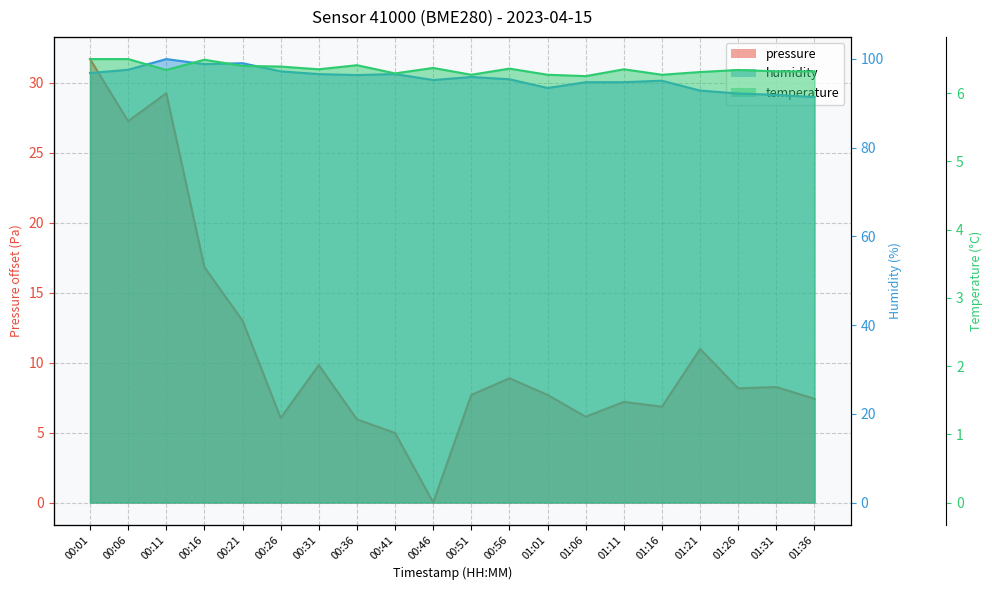

True or false: pressure has more than 2 interior local peaks.

True